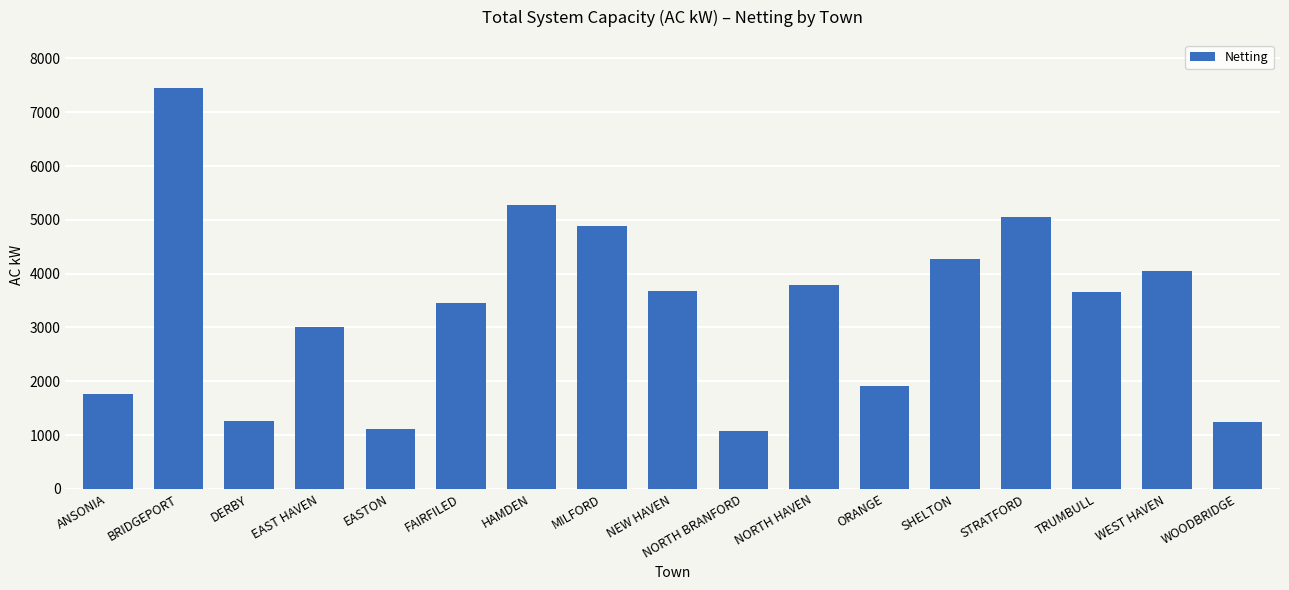

What is the greatest value displayed?

7450.8